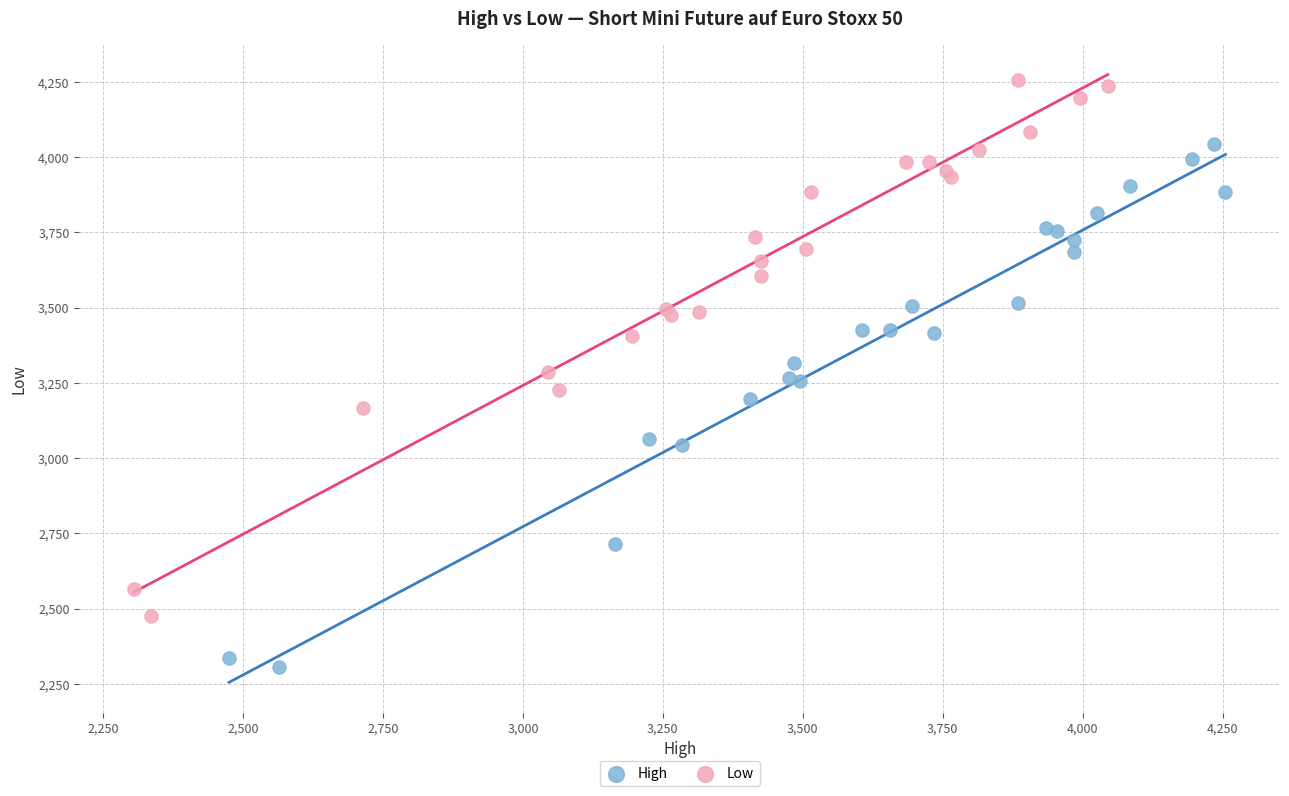

Which series reaches the minimum Y coordinate?

High